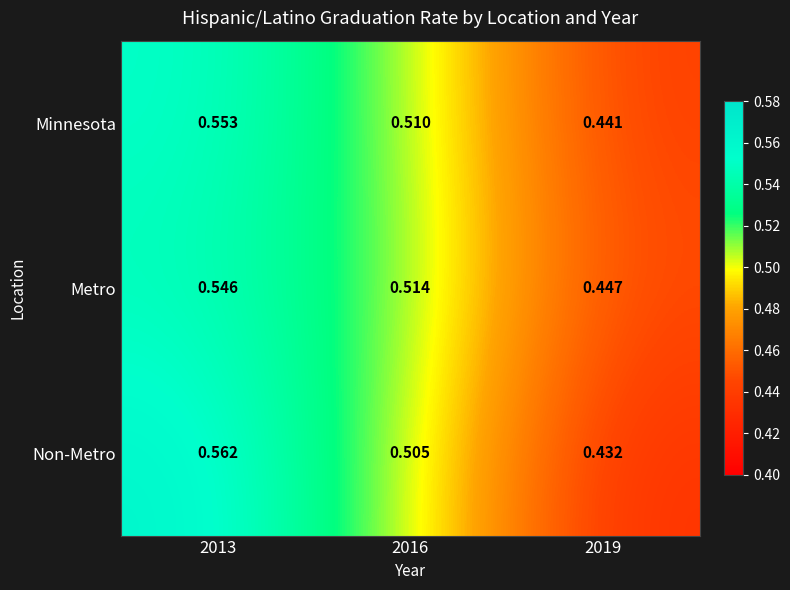

Which series changed the most between 2016 and 2019?

Non-Metro